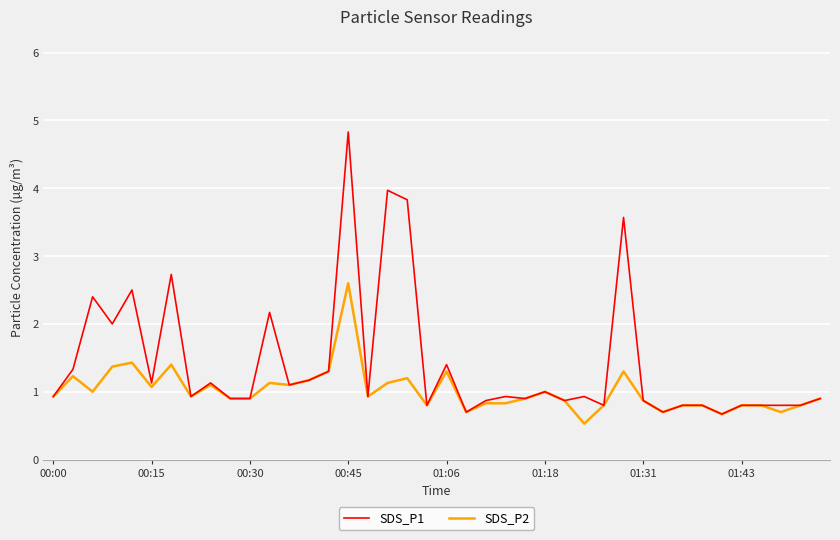

Which series has the largest total across all categories?

SDS_P1